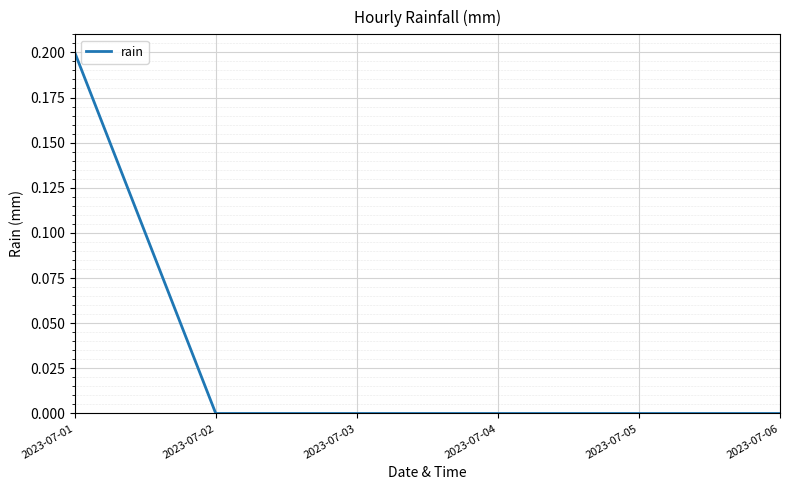

How many categories are shown in the chart?

6